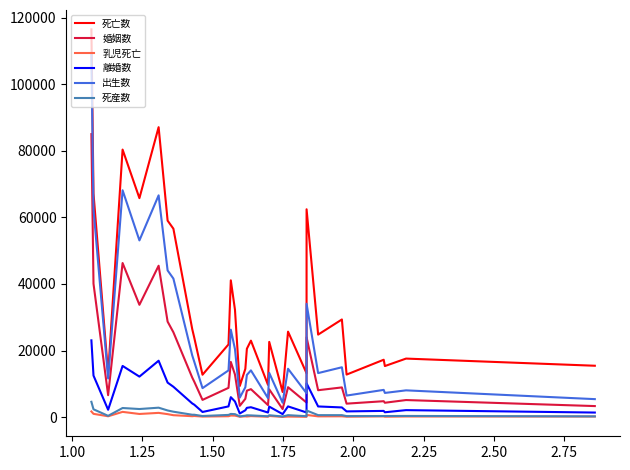

Which series has the largest total across all categories?

死亡数